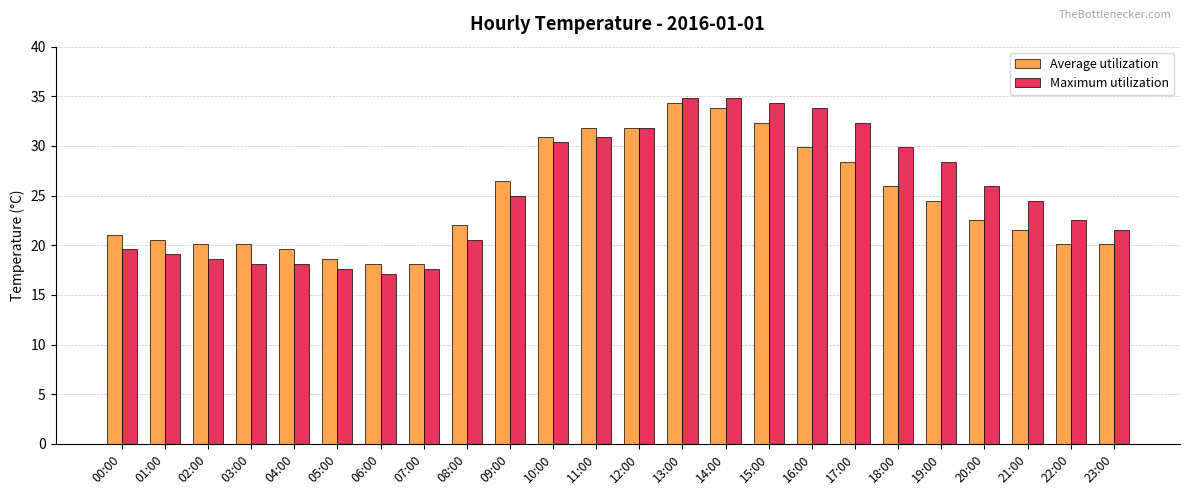

The value of Maximum utilization at 14:00 is 54.6. True or false?

False